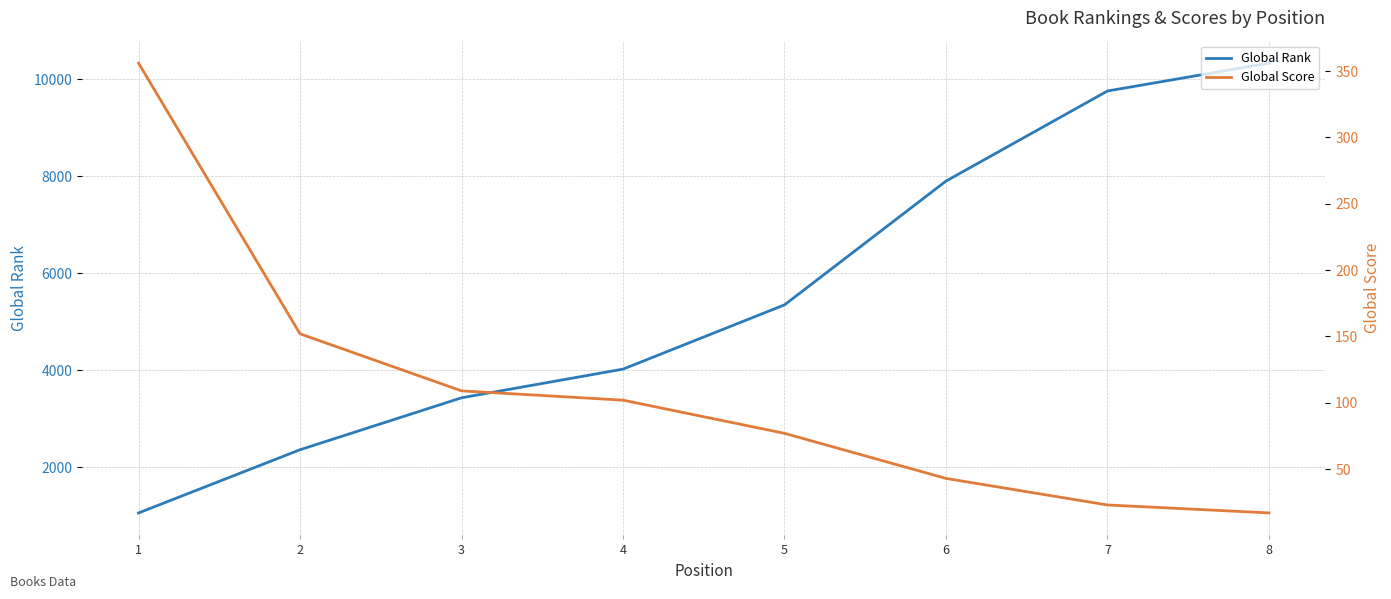

True or false: Global Score has a value of 23 at 7.

True